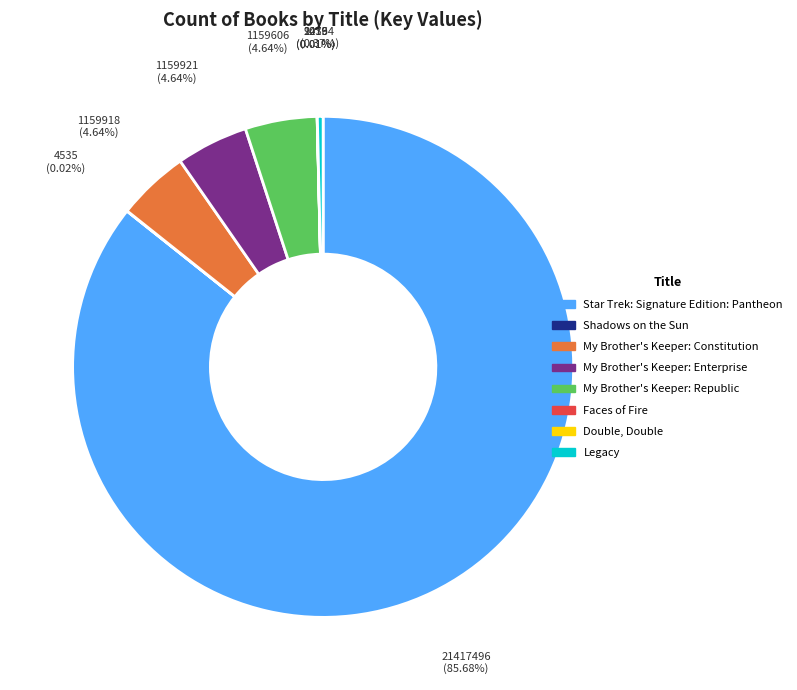

Which slice is the largest?

Star Trek: Signature Edition: Pantheon